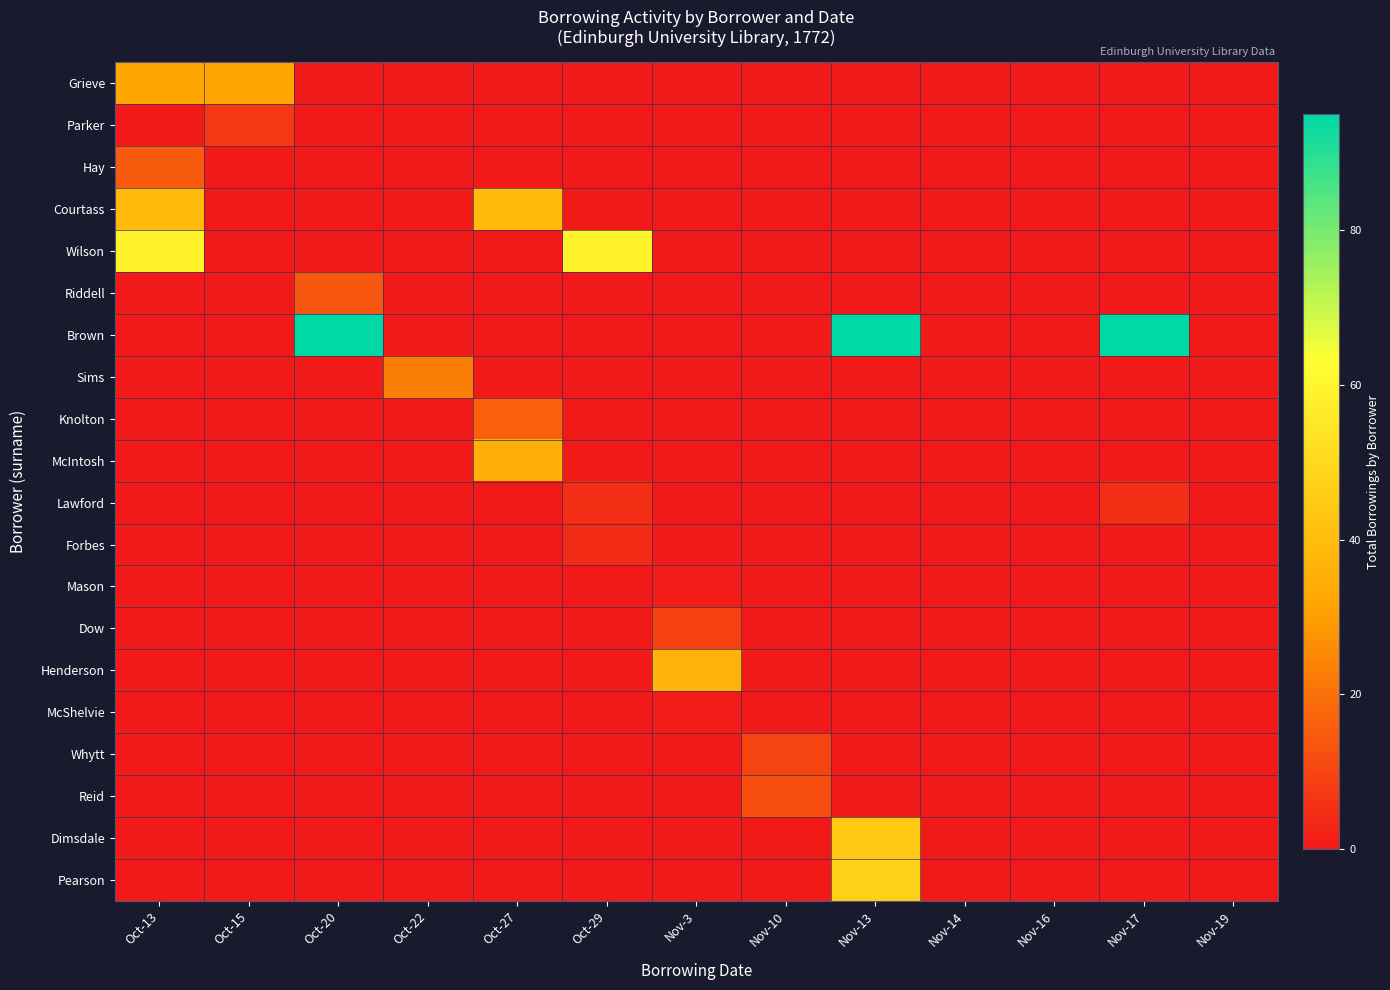

What is the spread (max minus min) of values at Oct-20?

95